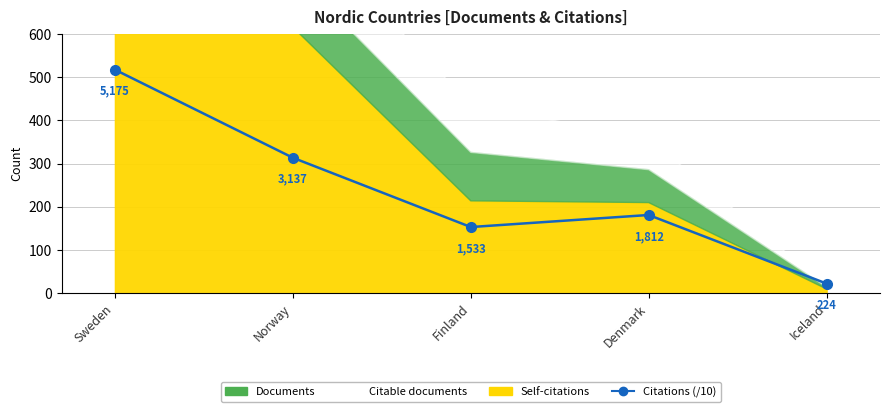

Which category has the lowest value across all series?

Iceland